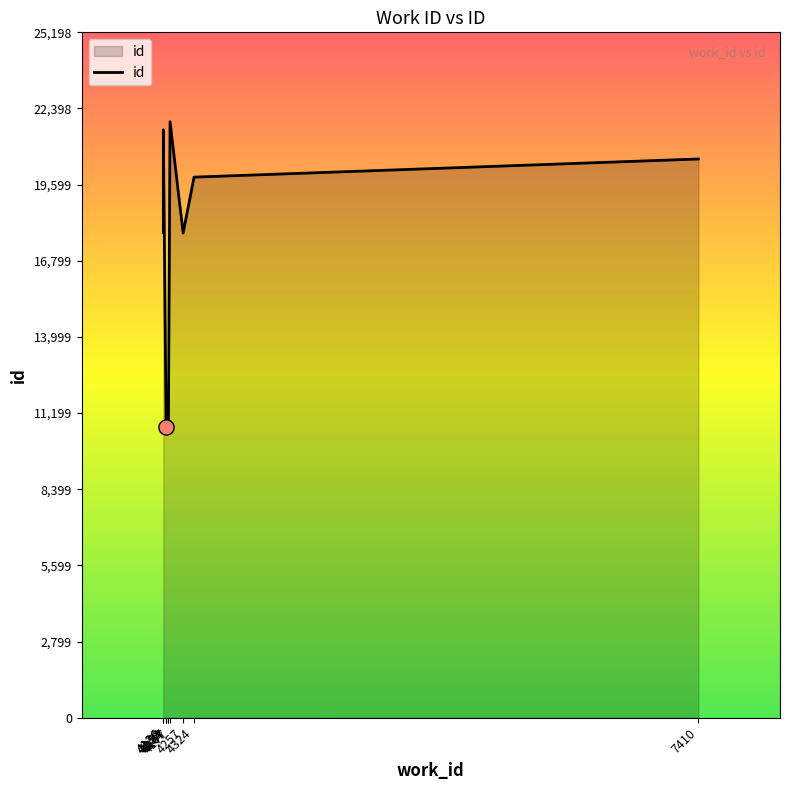

What is the change in value from 4154 to 7410?

+9846